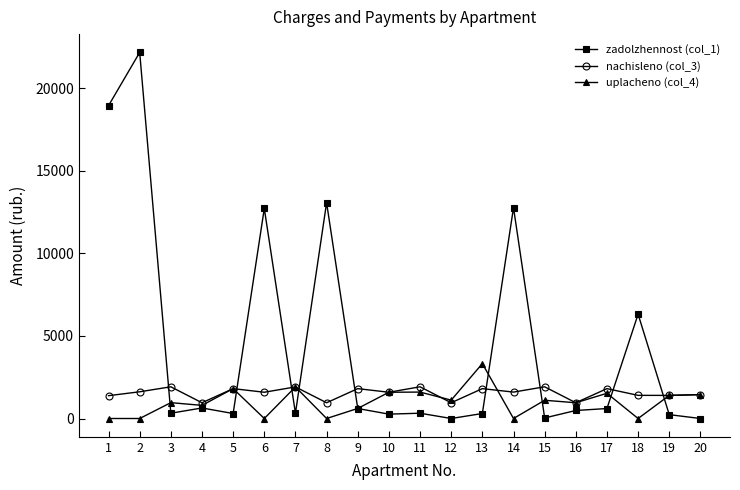

How many series are shown in this chart?

3